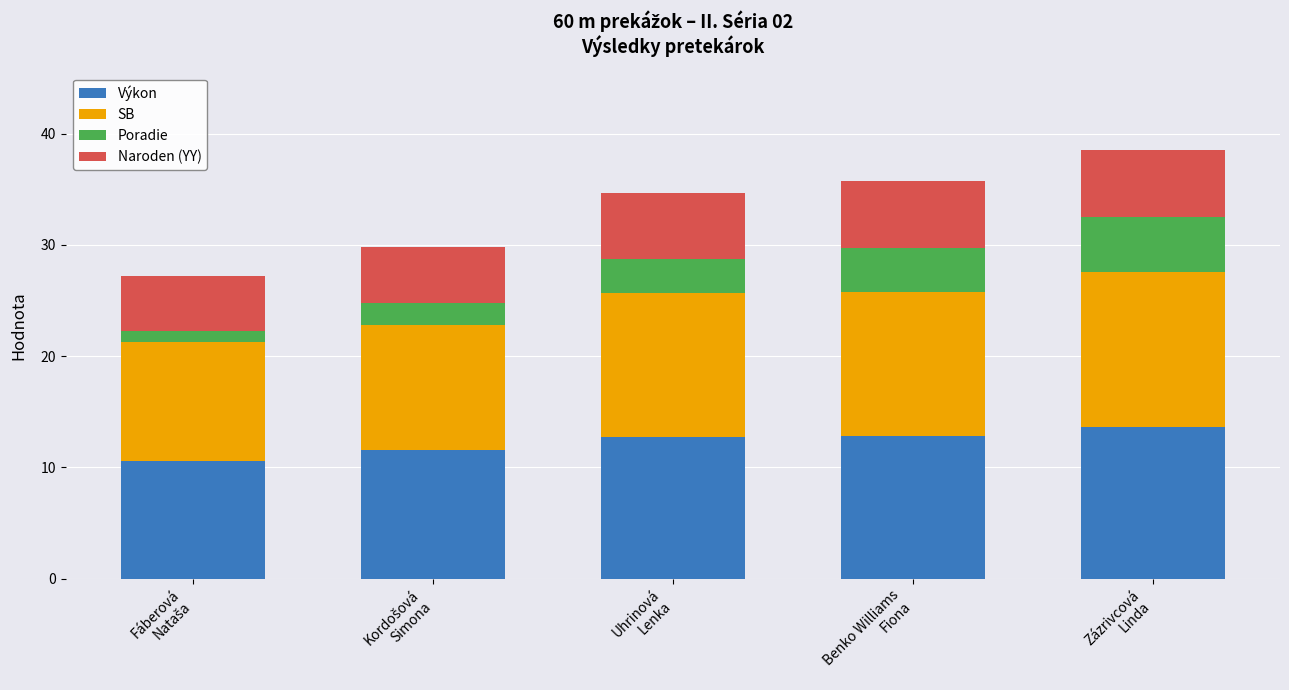

What is the maximum value for Výkon?

13.6